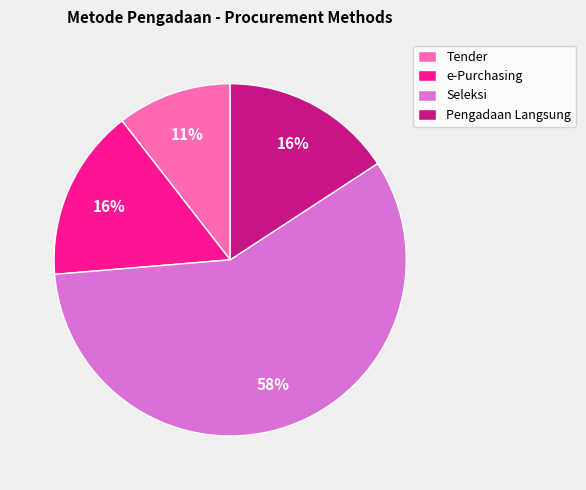

To the nearest percent, what percentage of the pie is e-Purchasing?

16%